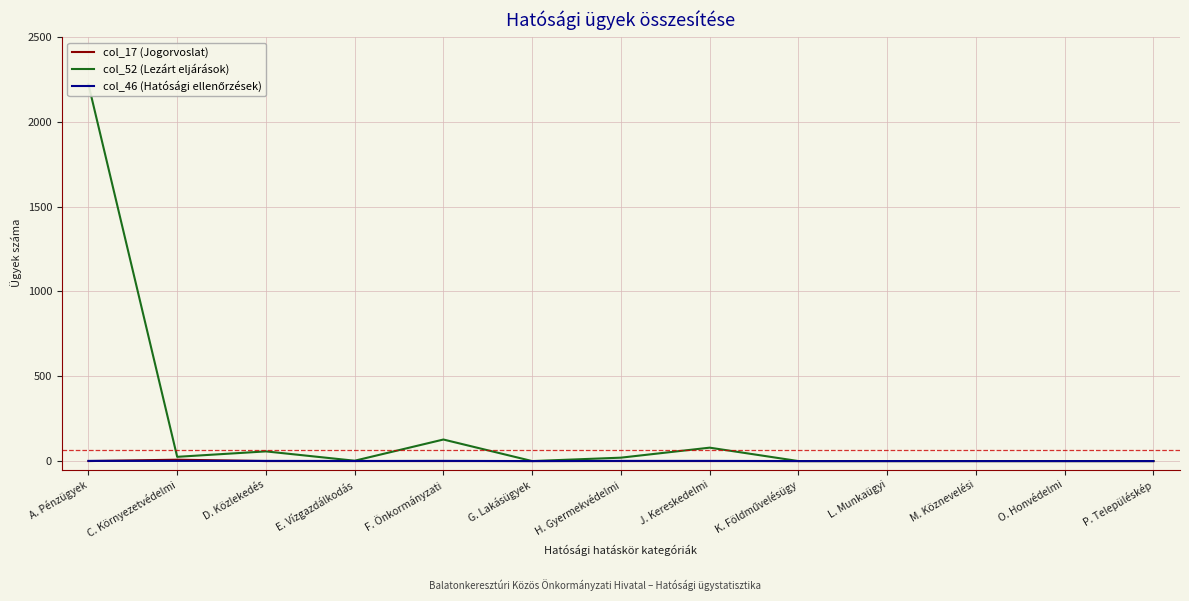

True or false: col_52 (Lezárt eljárások) and col_17 (Jogorvoslat) intersect in this chart.

False